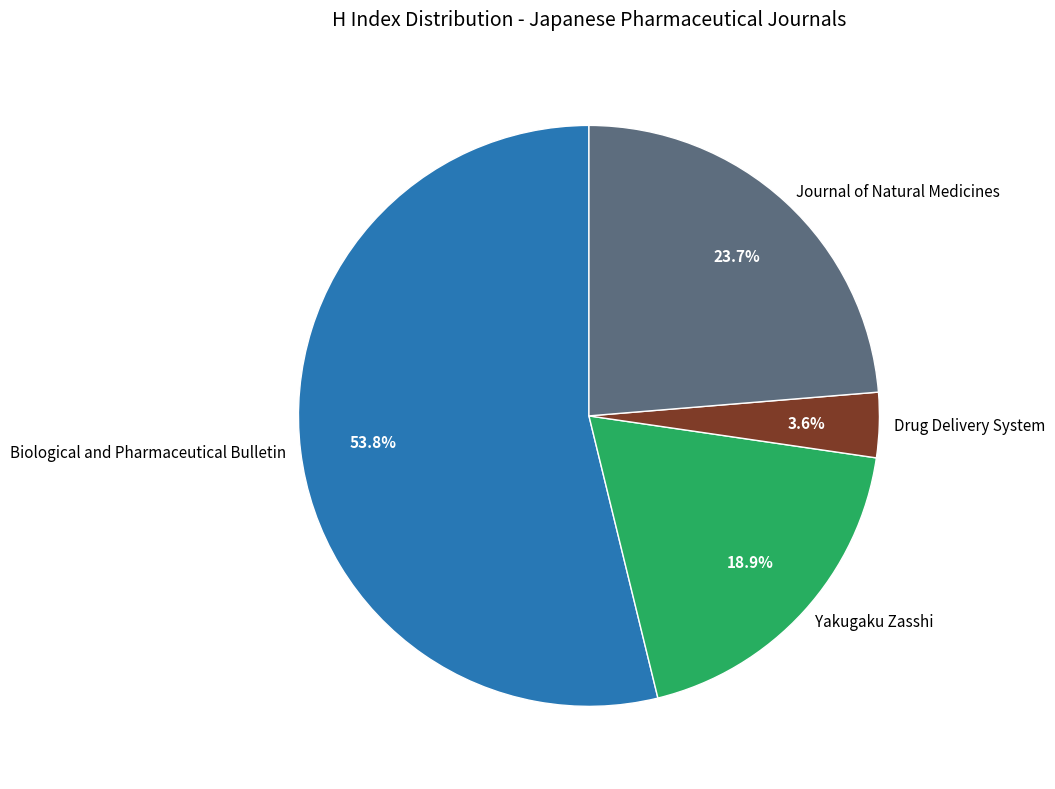

To the nearest percent, what is the difference between the Drug Delivery System and Journal of Natural Medicines slice percentages?

20%